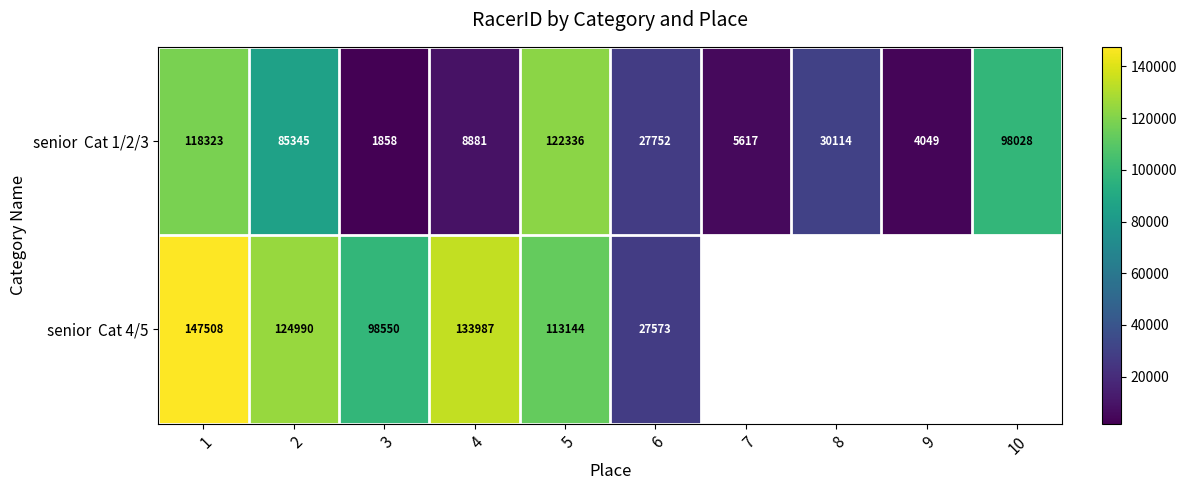

Rank the series by their maximum value, from highest to lowest.

senior Cat 4/5, senior Cat 1/2/3